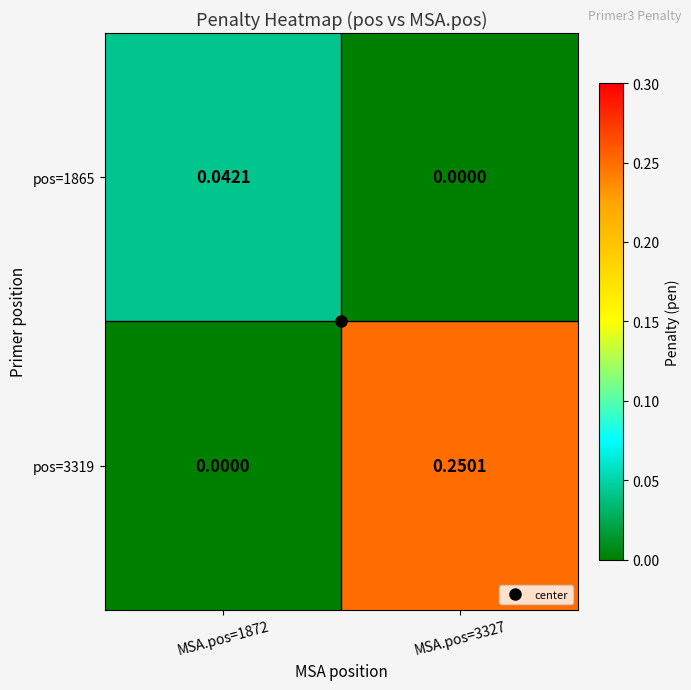

Rank the series at MSA.pos=1872 from highest to lowest value.

pos=1865, pos=3319